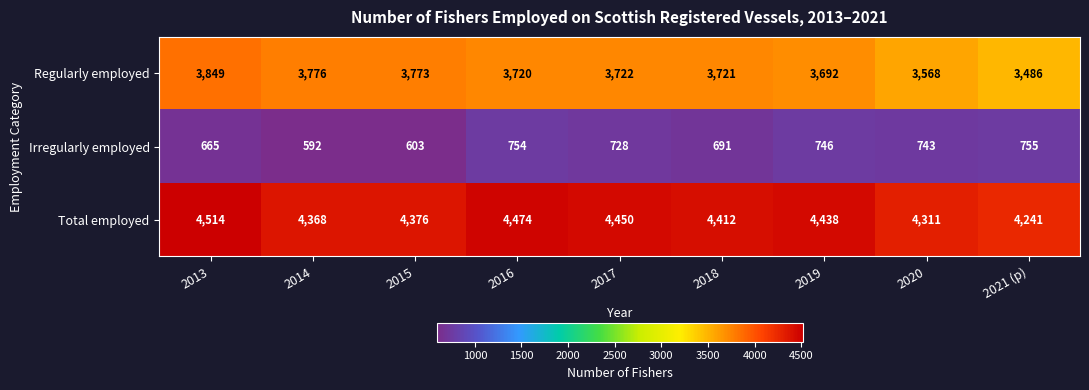

What is the difference between the second highest and minimum values in the Total employed series?

233